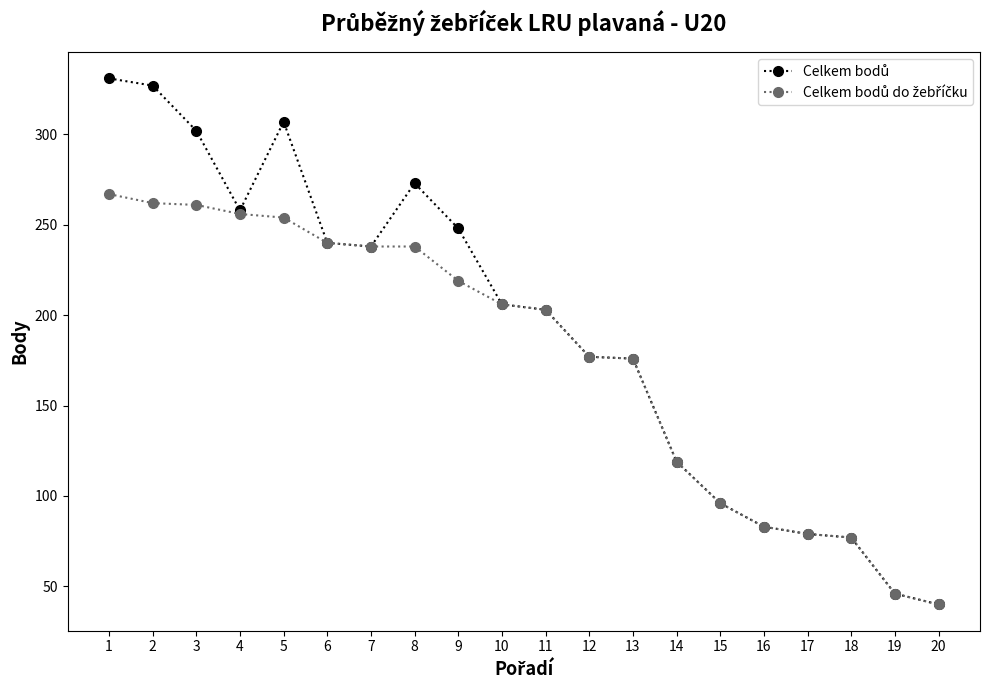

What is the smallest value displayed?

40